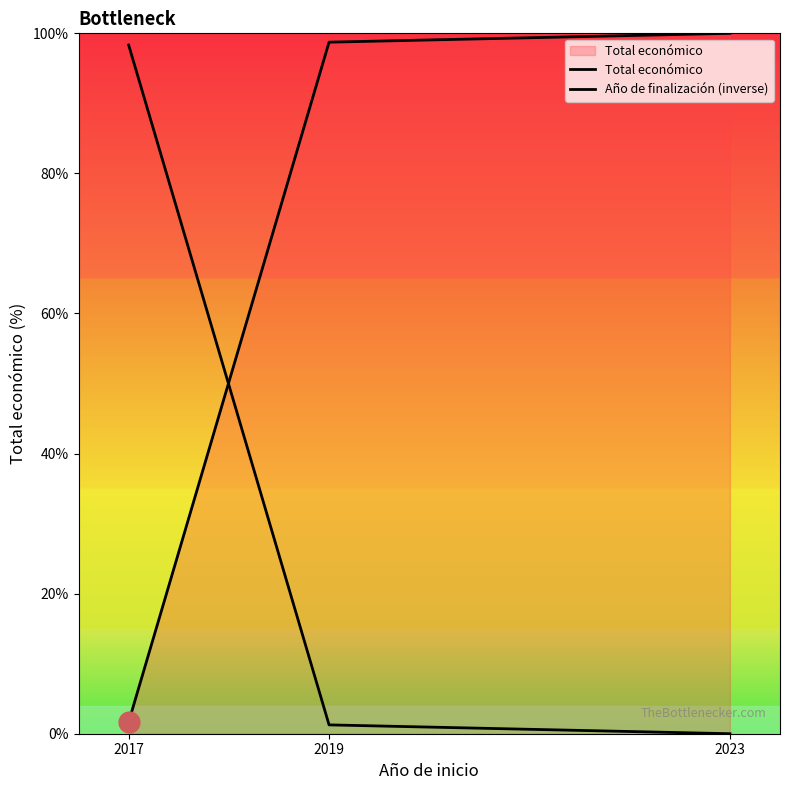

Where does the Total económico series first go above 98?

2019